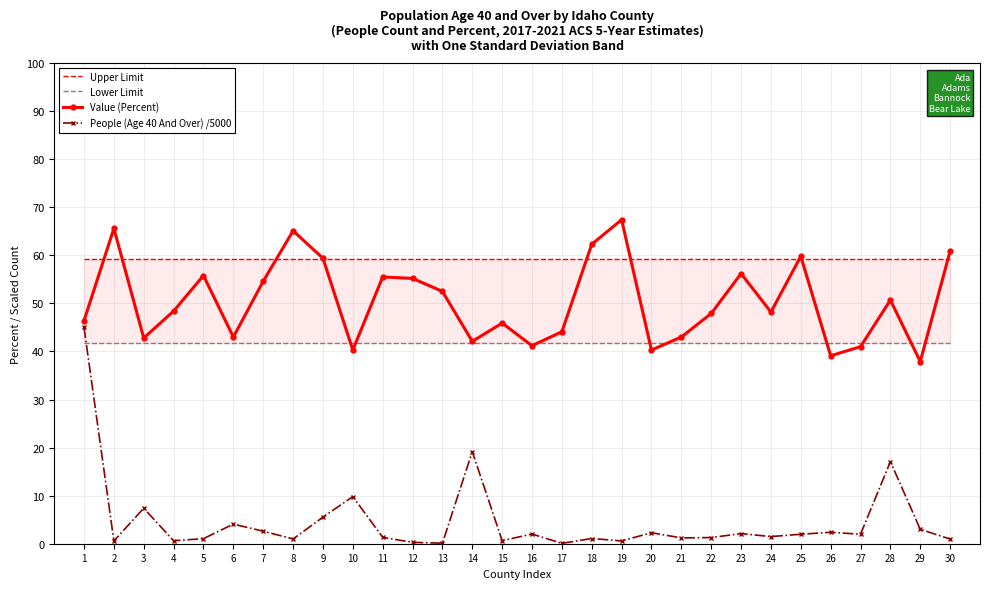

How many categories are shown in the chart?

30